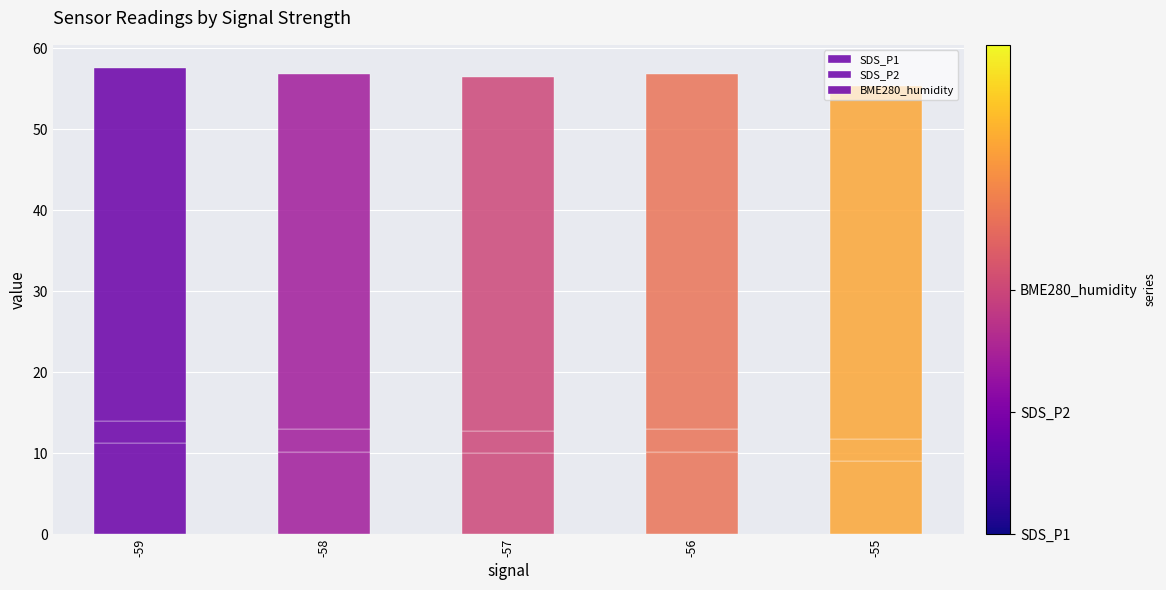

What is the total value across all series at -58?

56.8